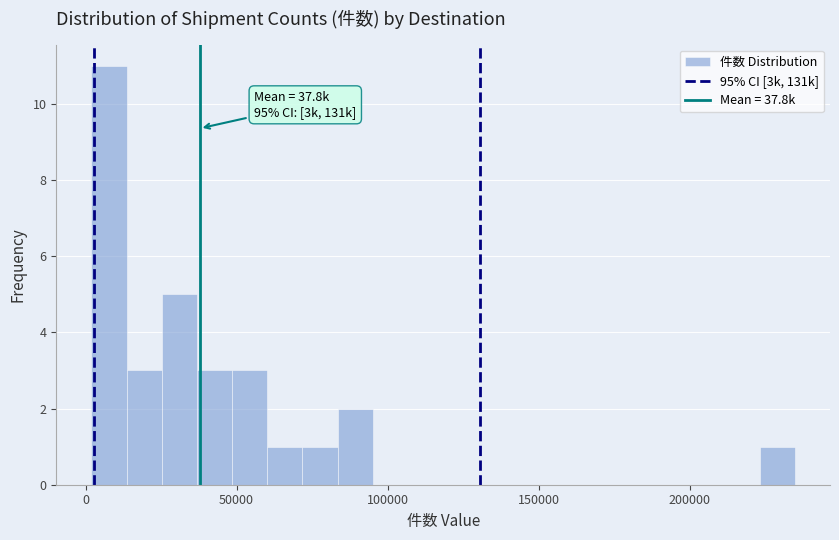

Read against the x-axis, roughly where is the centre of the tallest bar?

10000